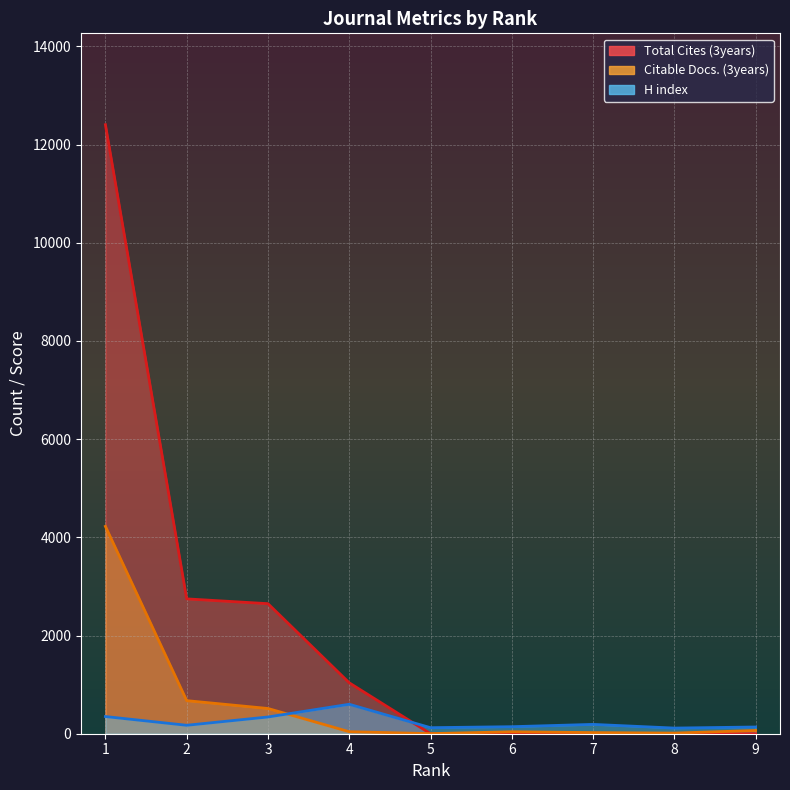

At which label is Total Cites (3years) closest to 6203?

2